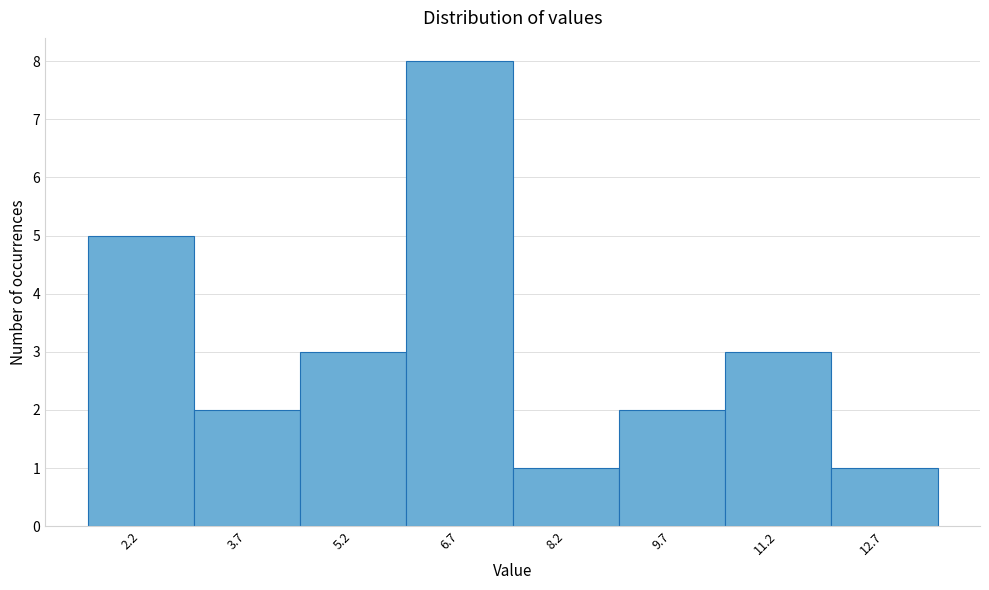

Reading left to right, extract all data points from this chart.

5	2	3	8	1	2	3	1